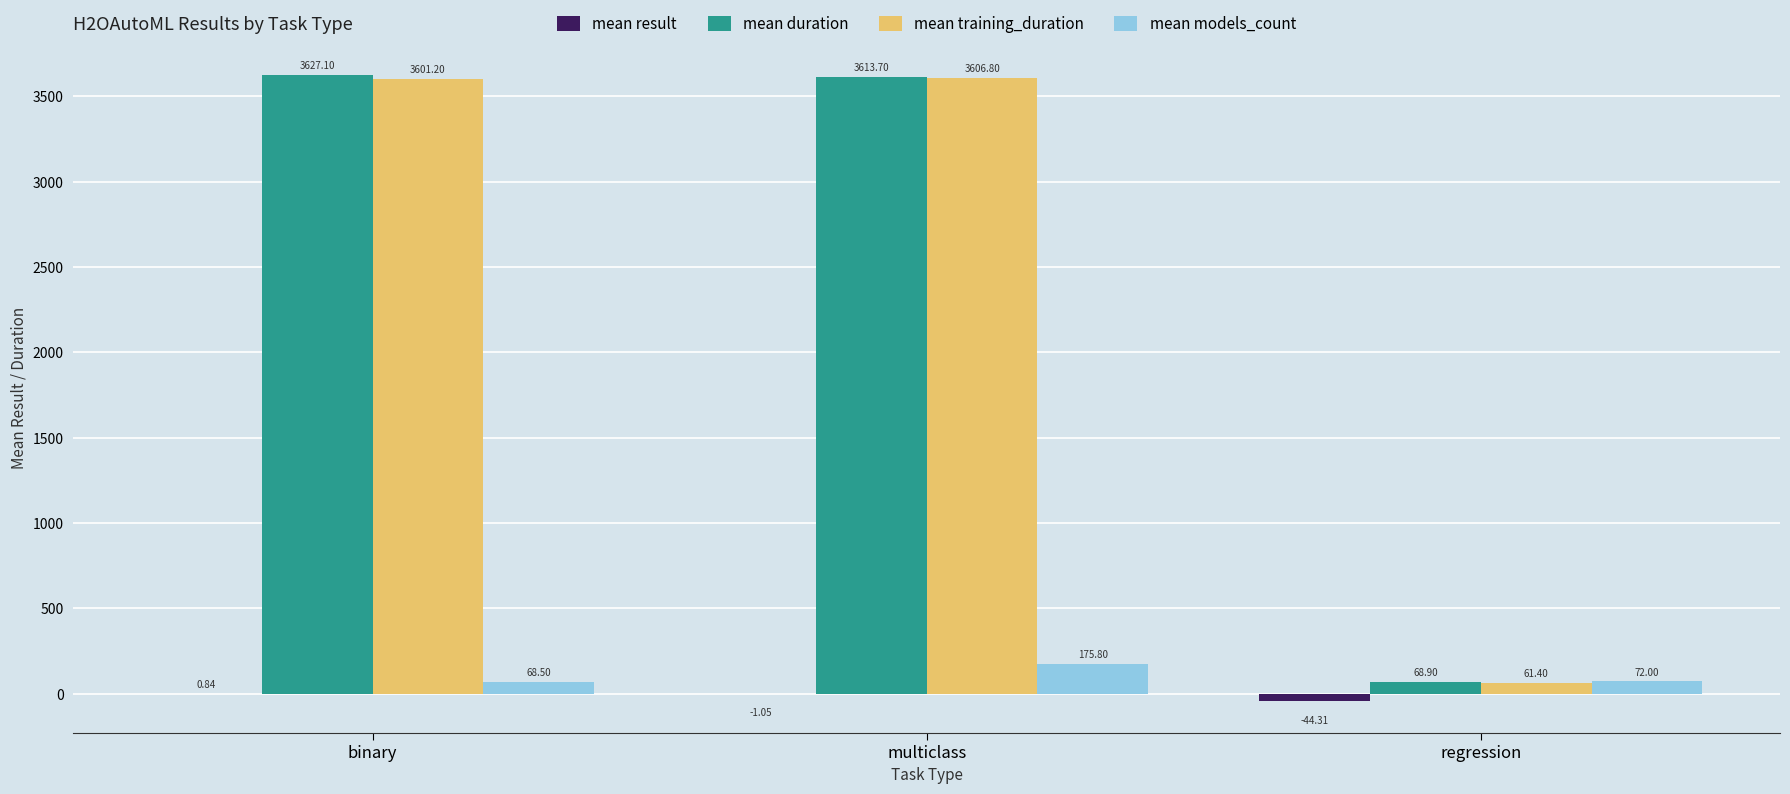

Which series changed the most between binary and multiclass?

mean models_count